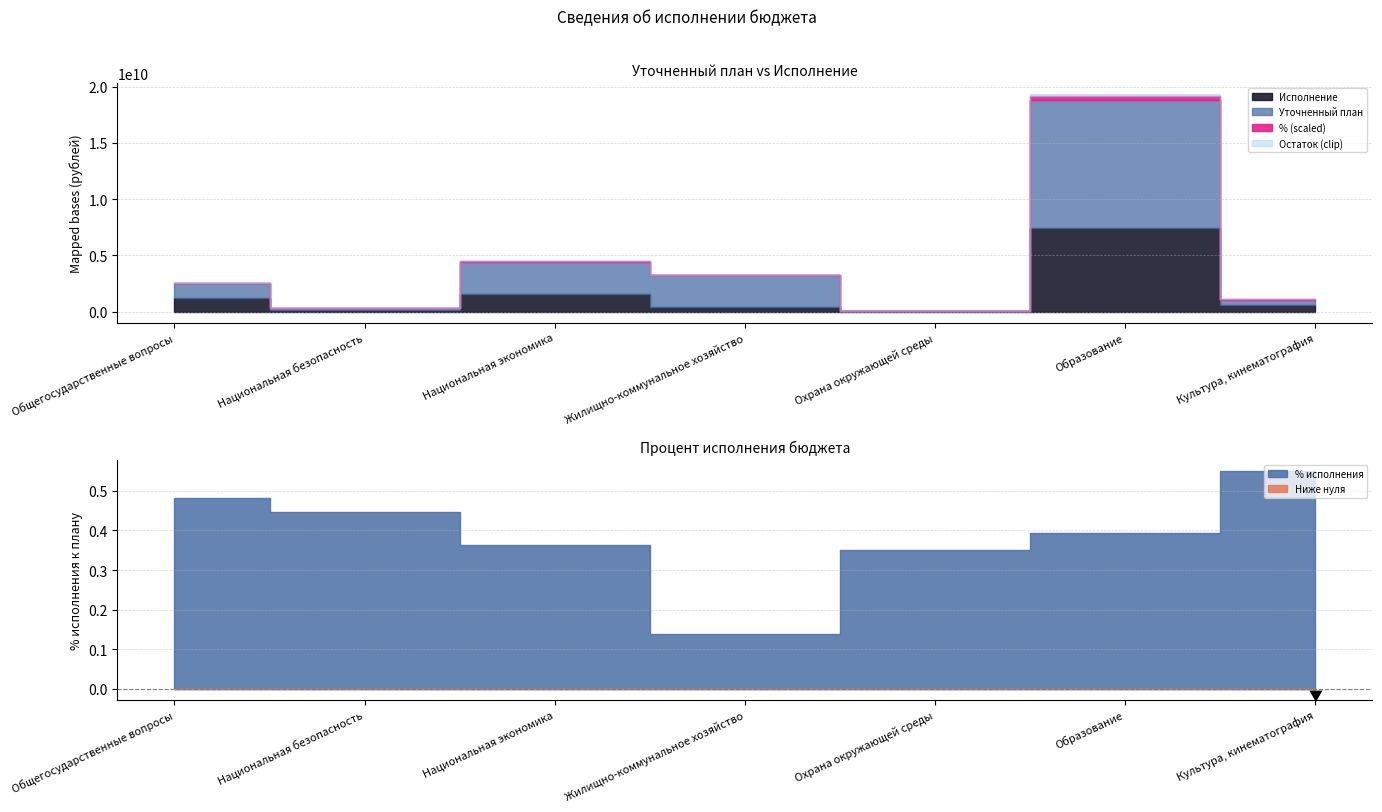

What is the spread (max minus min) of values at Жилищно-коммунальное хозяйство?

3214753288.3